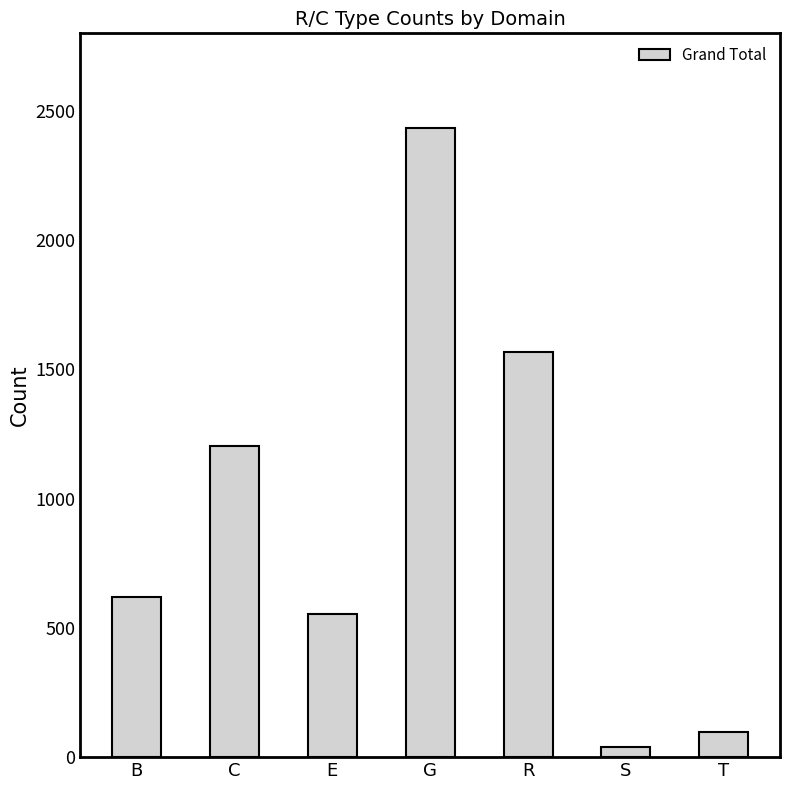

What is the maximum value shown in the chart?

2434